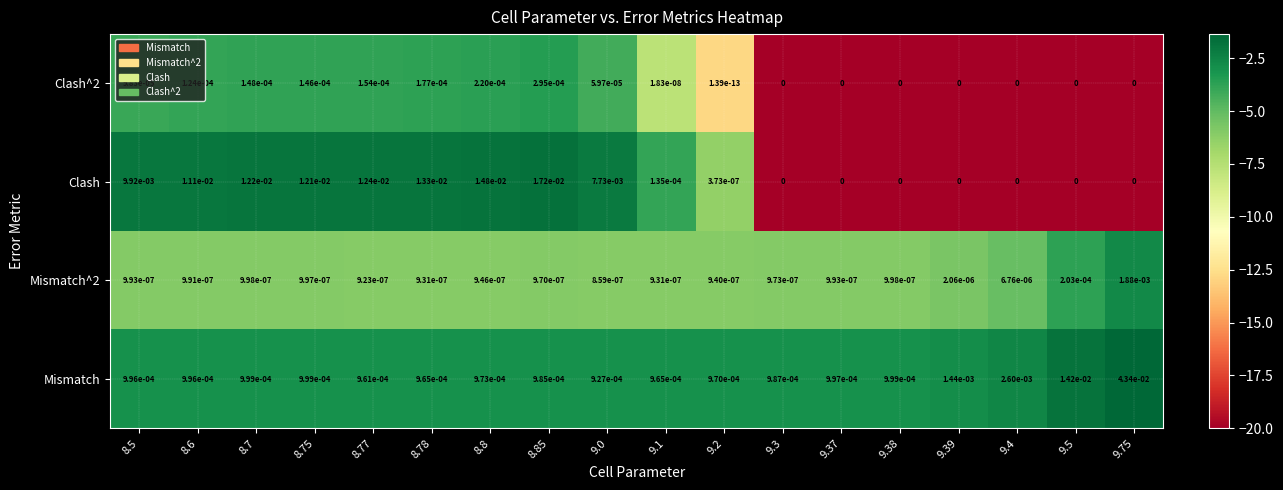

Which series has the largest total across all categories?

Clash